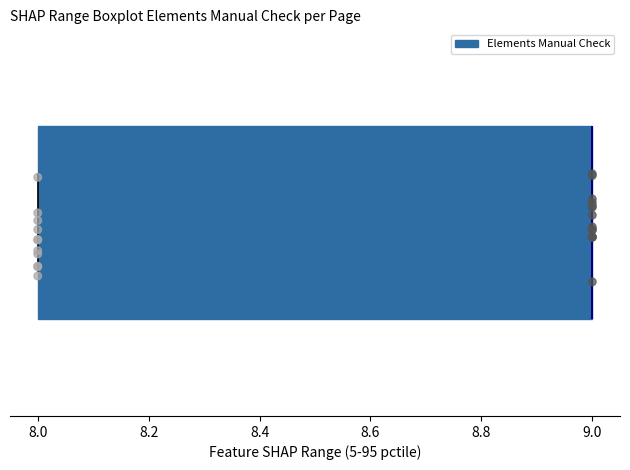

Where is the right edge of the box on the x-axis? The values are not printed on the chart, so give them approximately, as read against the axis.

9